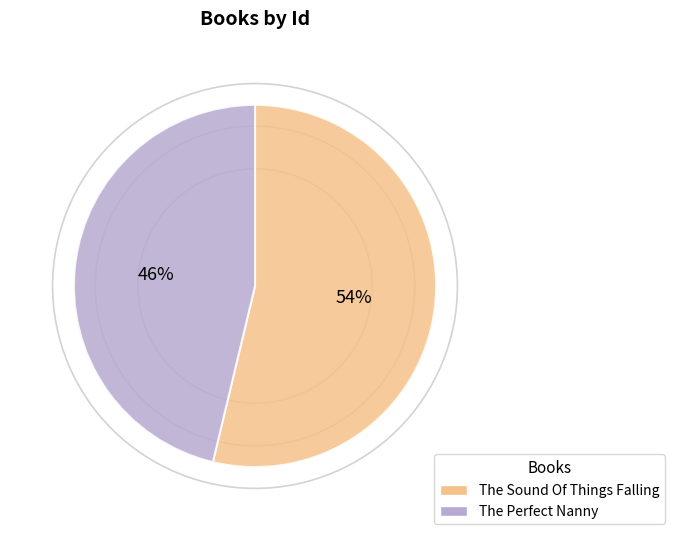

What percentage is the The Perfect Nanny slice, to the nearest percent?

46%